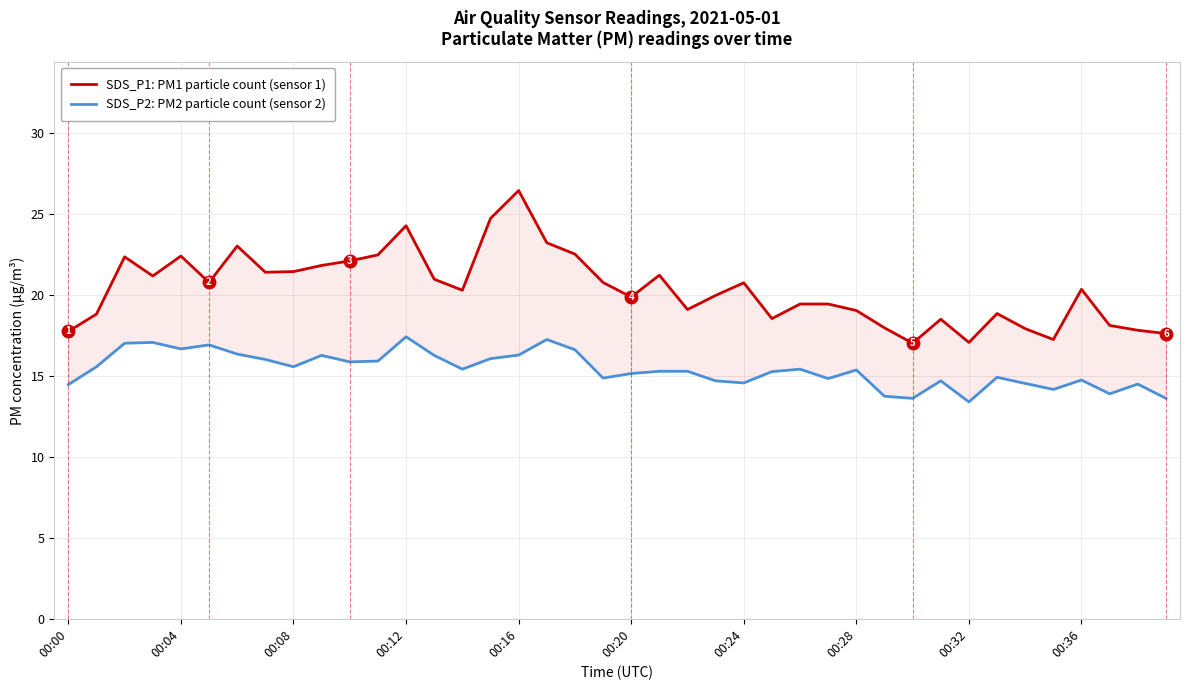

True or false: SDS_P1: PM1 particle count (sensor 1) and SDS_P2: PM2 particle count (sensor 2) cross at least once.

False